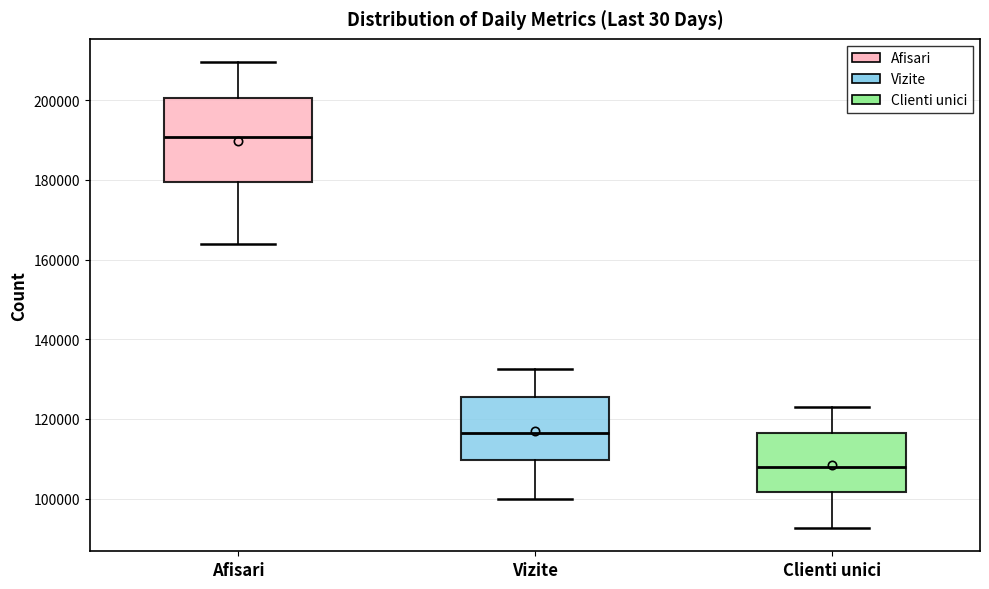

Reading left to right, transcribe this box plot: for each box, give where its median line is, the range the box spans, and where its two whiskers end, as read against the y-axis. The values are not printed on the chart, so give them approximately, as read against the axis.

Afisari: median 190000, box 180000 to 200000, whiskers 164000 to 210000
Vizite: median 116000, box 110000 to 126000, whiskers 100000 to 132000
Clienti unici: median 108000, box 102000 to 116000, whiskers 92000 to 124000